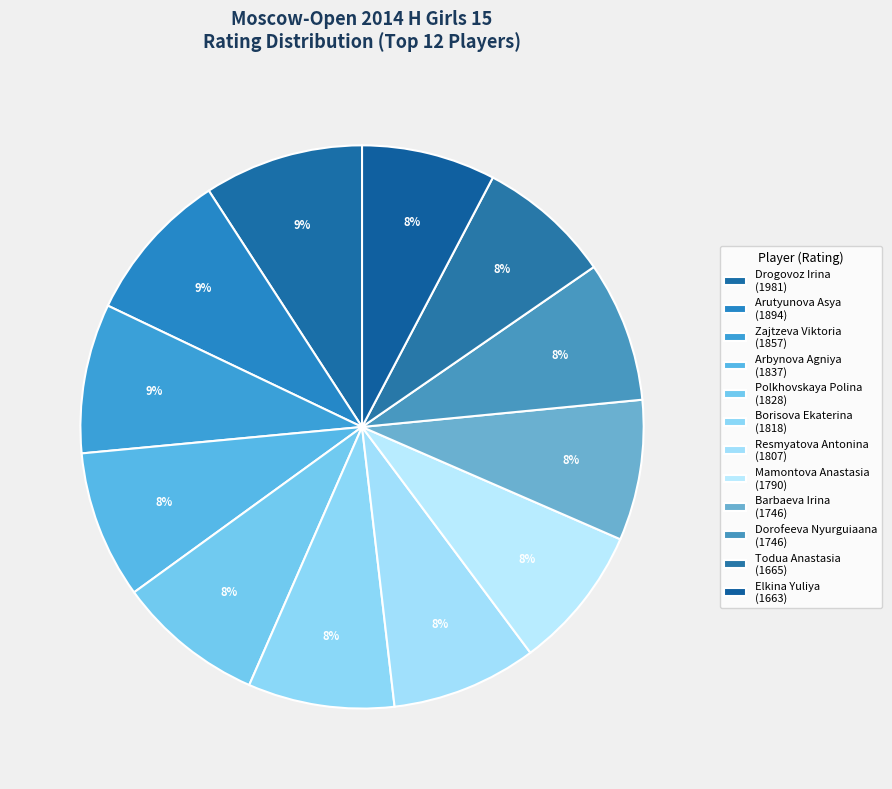

Which slice is the largest?

Drogovoz Irina